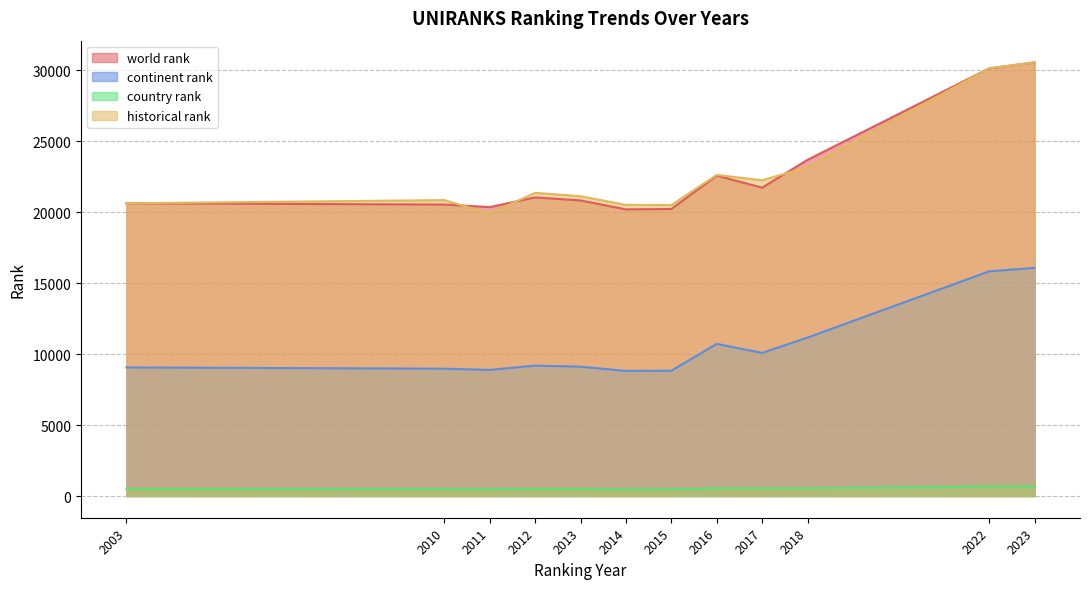

Rank the series at 2014 from highest to lowest value.

historical rank, world rank, continent rank, country rank